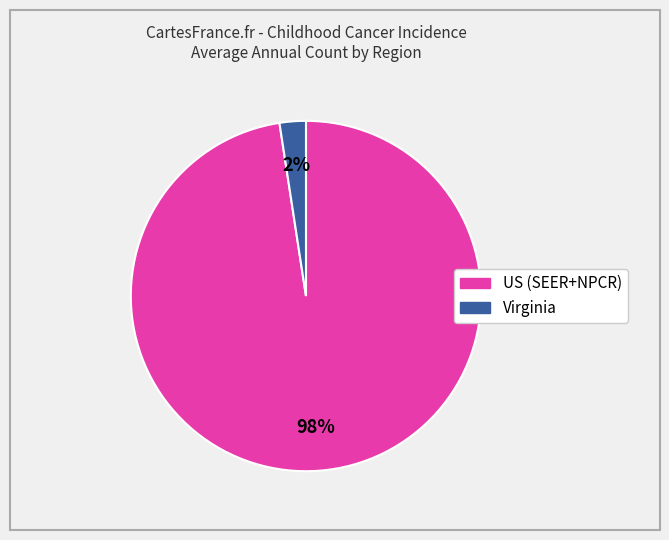

Do Virginia and US (SEER+NPCR) together represent more than half of the pie?

Yes